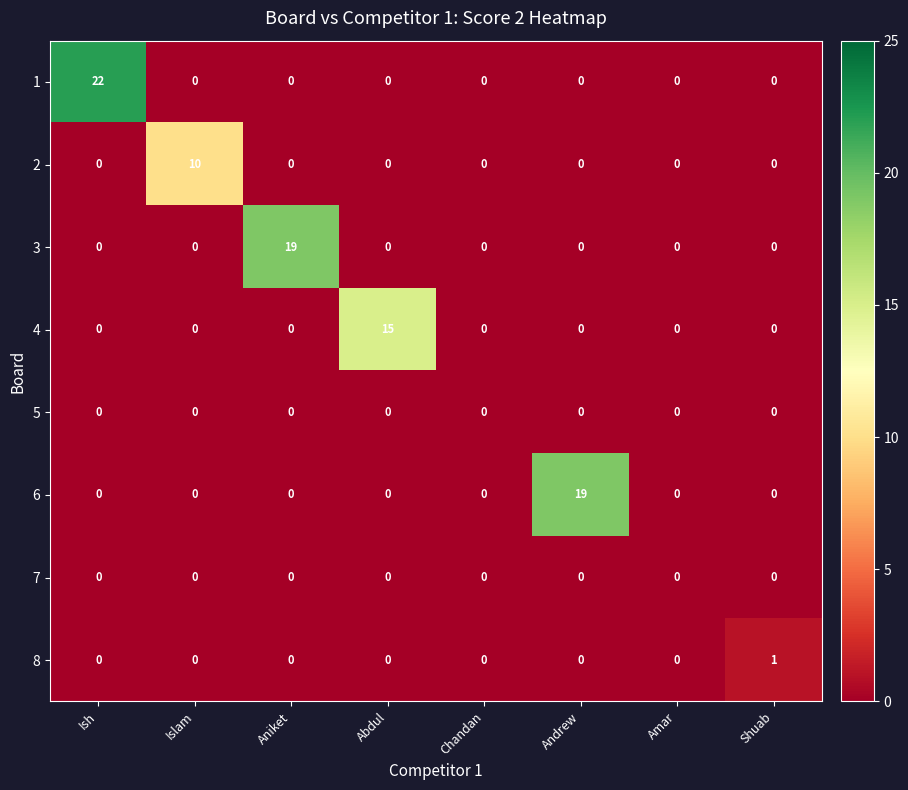

The value of 2 at Andrew is 0. True or false?

True